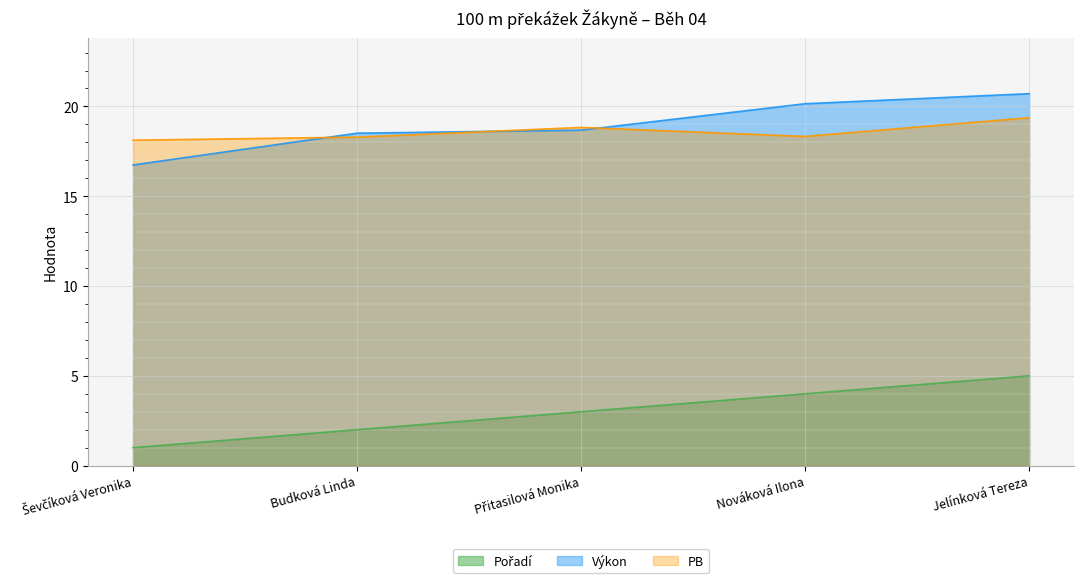

At which category does the chart reach its minimum across all series?

Ševčíková Veronika